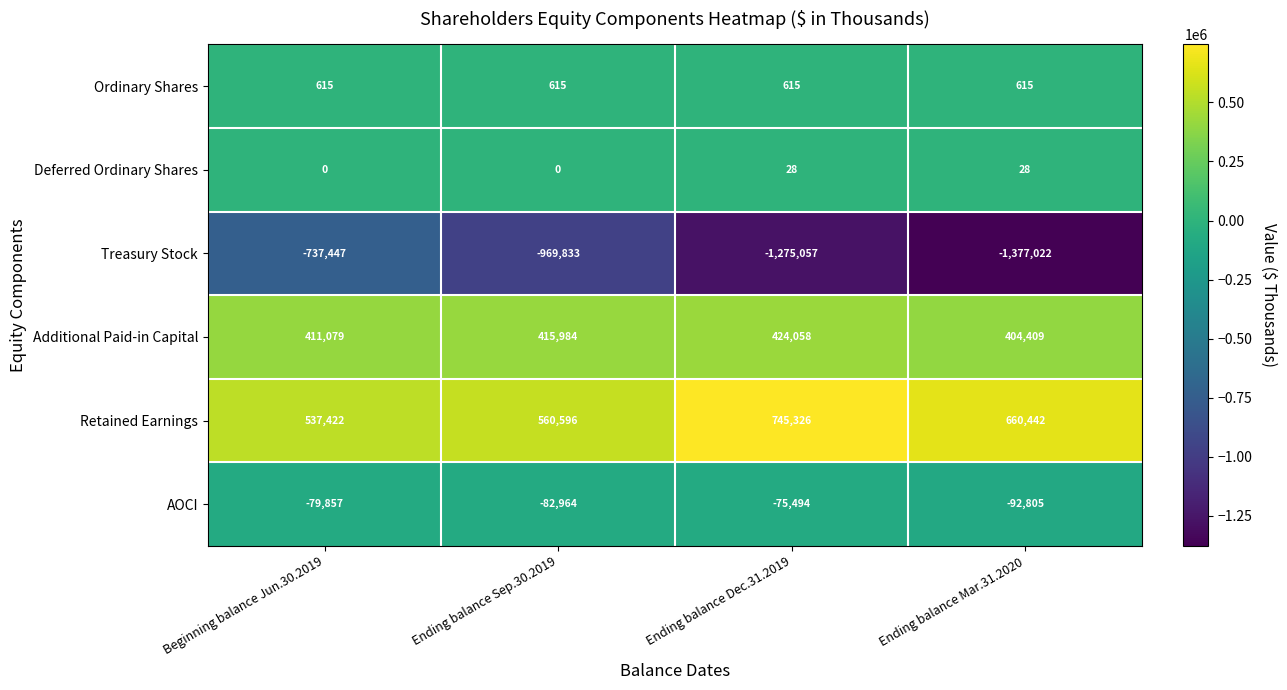

Is it true that Additional Paid-in Capital equals 411079 at Beginning balance Jun.30.2019?

True